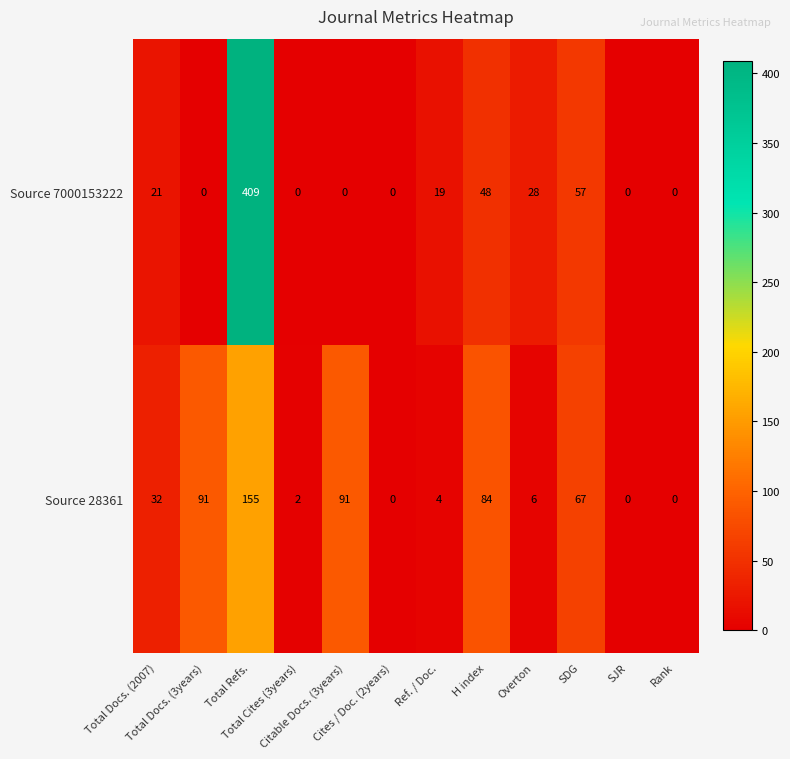

Which series has the largest total across all categories?

Source 7000153222